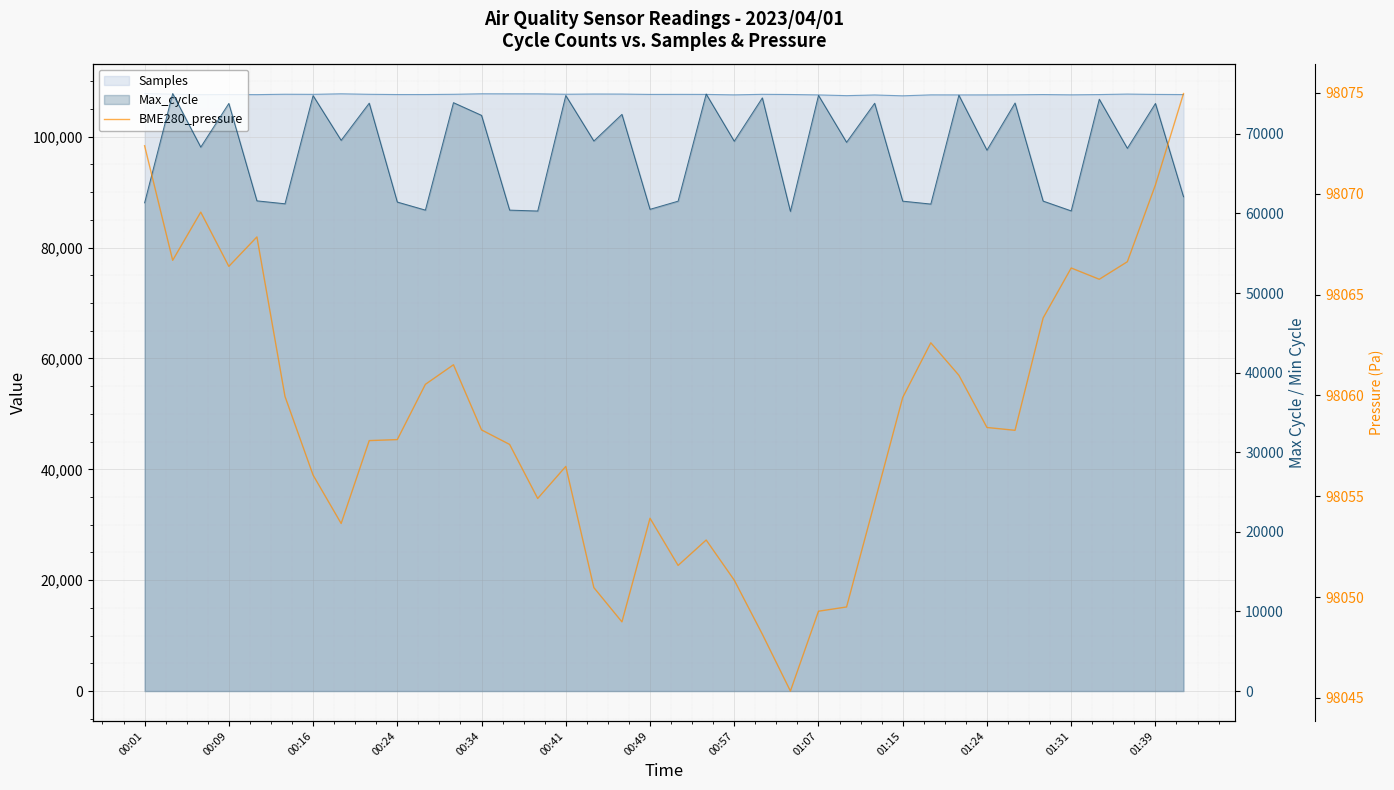

How many lines are shown in the chart?

1